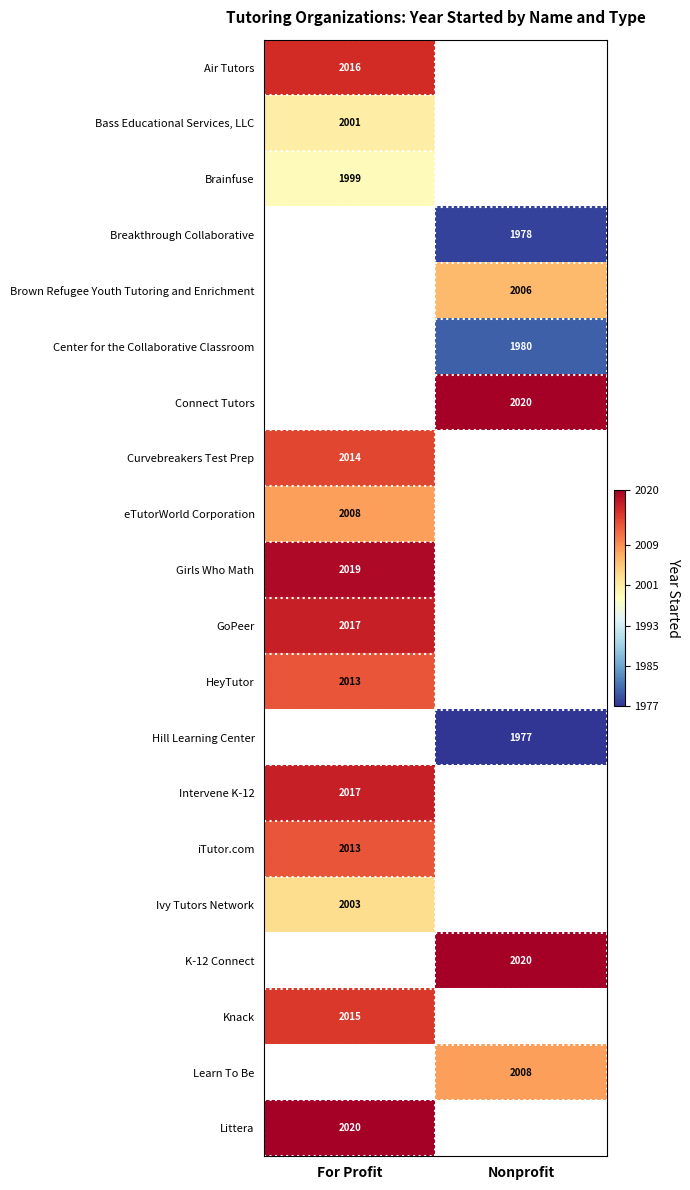

Is the value of Brown Refugee Youth Tutoring and Enrichment at Nonprofit greater than the value of HeyTutor at For Profit?

No